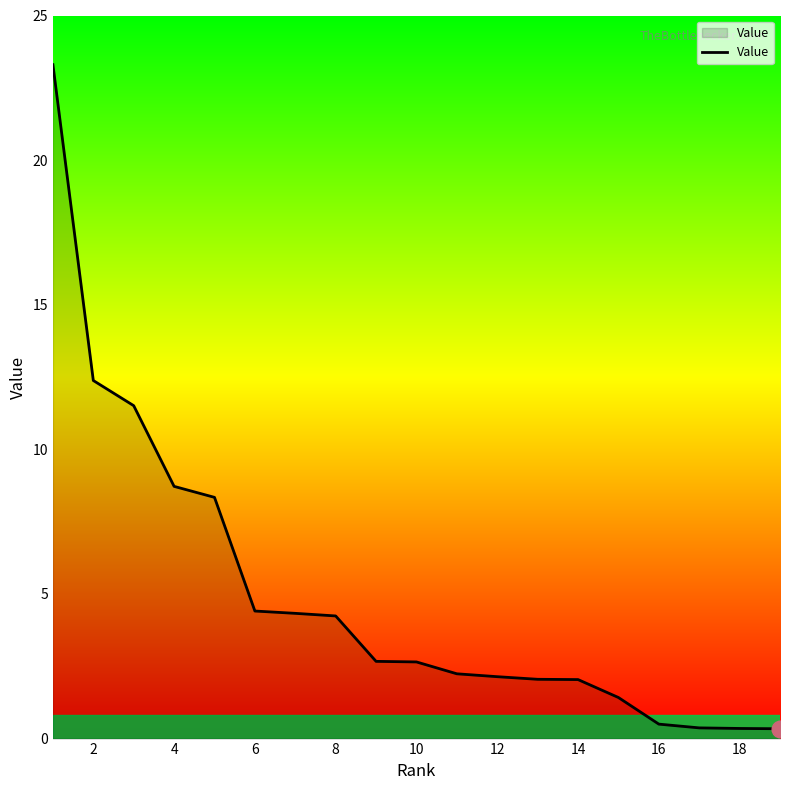

Does the chart have visible grid lines?

No